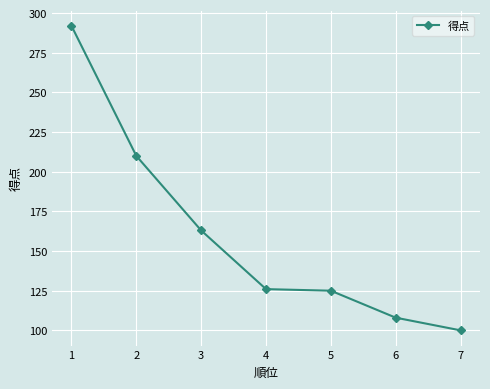

What is the smallest value displayed?

100